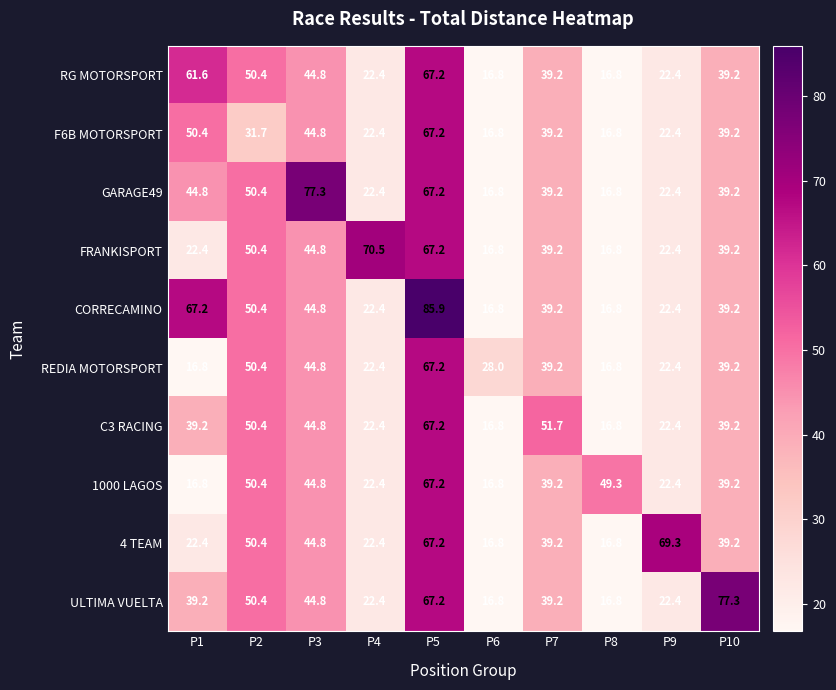

At how many categories does at least one series exceed 69?

5